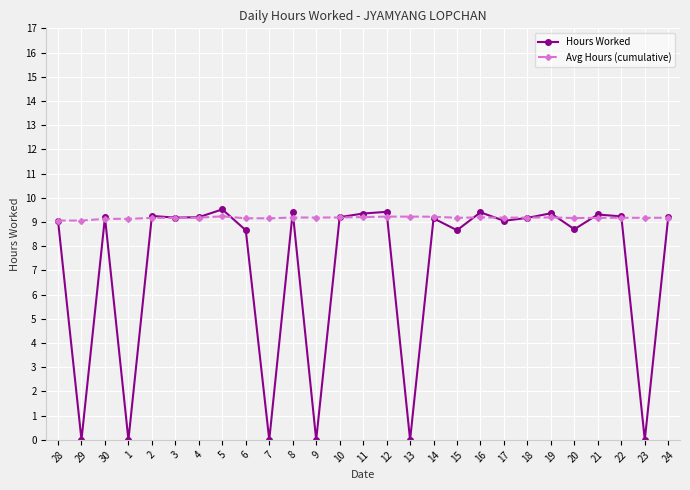

Rank the series by their average value, from lowest to highest.

Hours Worked, Avg Hours (cumulative)